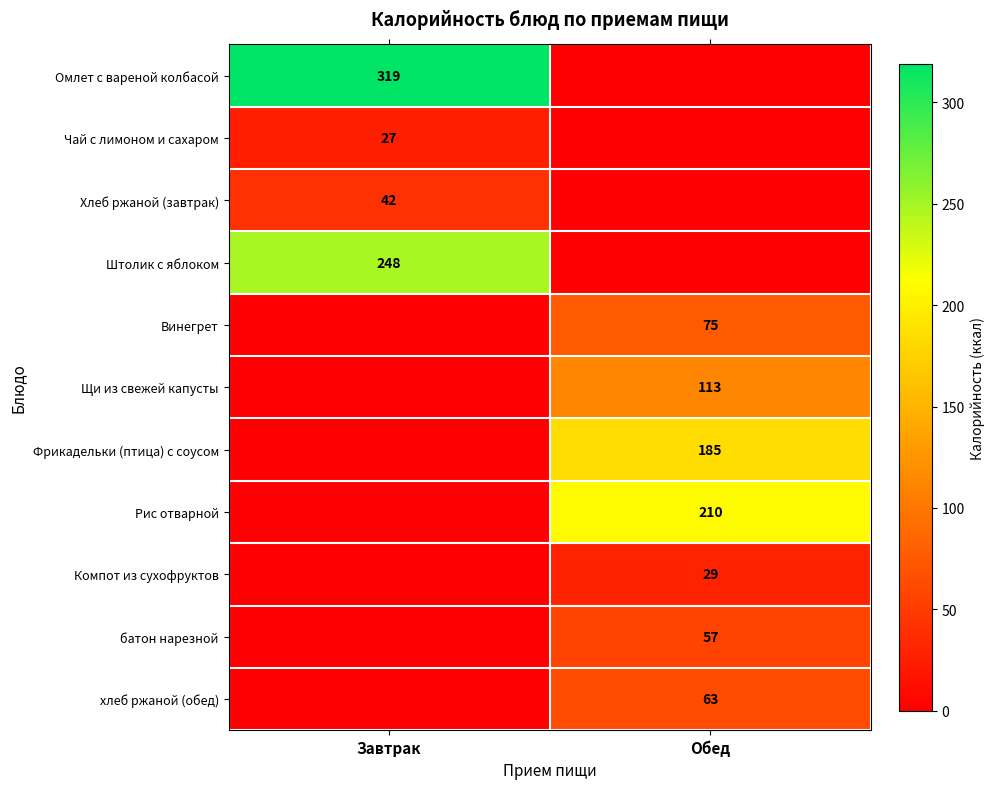

The value of Омлет с вареной колбасой at Завтрак is 319. True or false?

True